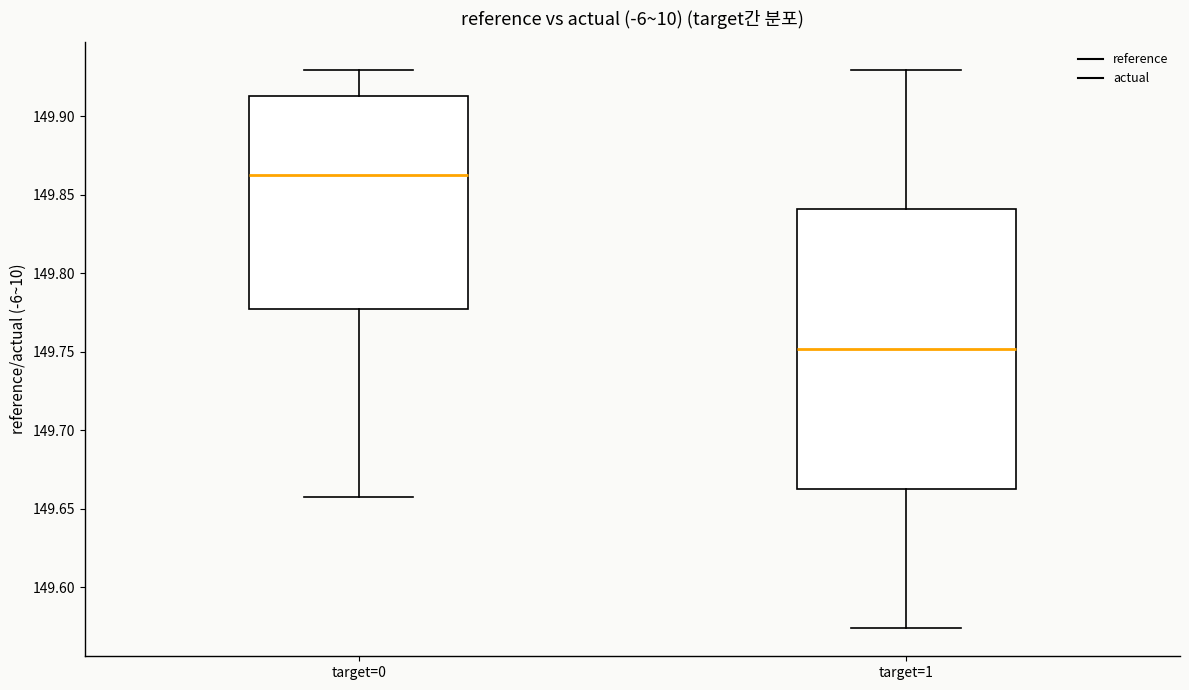

Comparing the boxes themselves (not the whiskers), which one is the tallest?

target=1